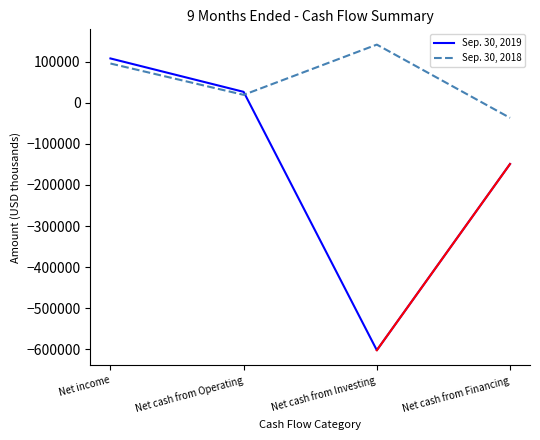

Reading left to right, what are all the values shown in this chart?

Sep. 30, 2019: Net income=107609	Net cash from Operating=26378	Net cash from Investing=-601840	Net cash from Financing=-149118
Sep. 30, 2018: Net income=95286	Net cash from Operating=19081	Net cash from Investing=141234	Net cash from Financing=-36885